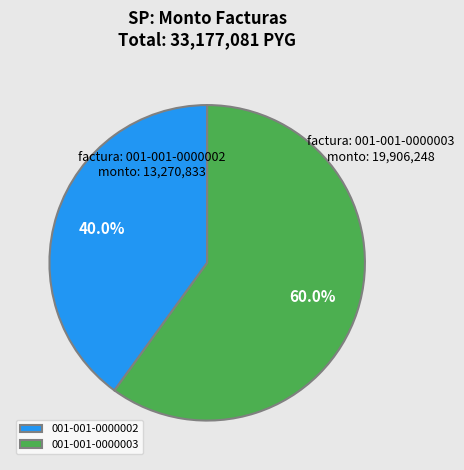

Count the number of slices in the pie.

2